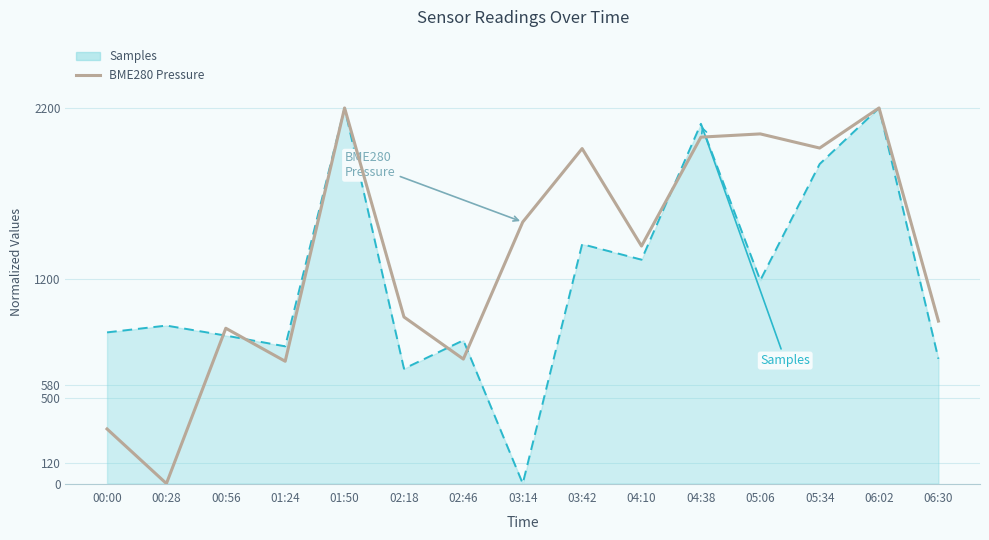

What is the highest value of the Samples series?

2200.0